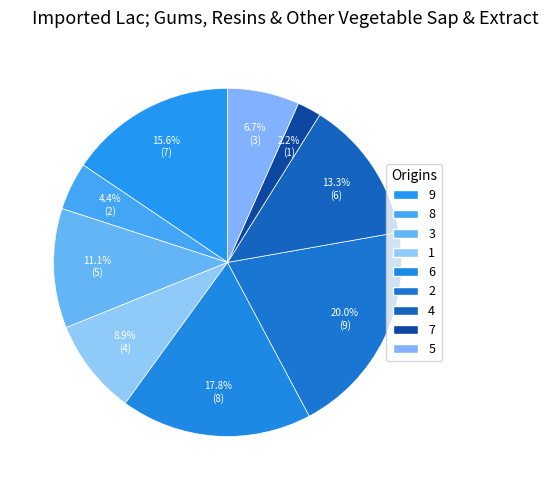

Does 7 account for over 50% of the chart?

No